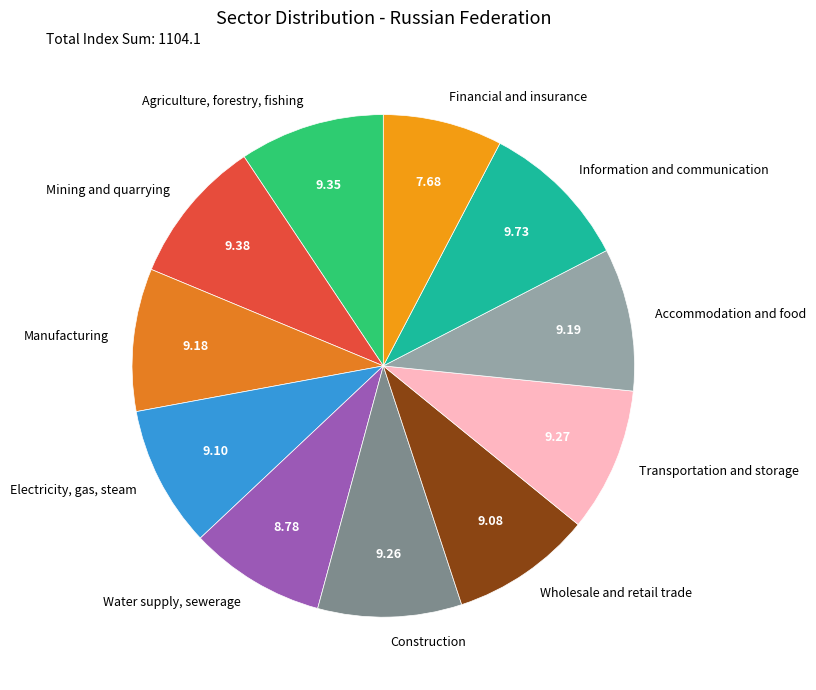

Do Transportation and storage and Accommodation and food together represent more than half of the pie?

No